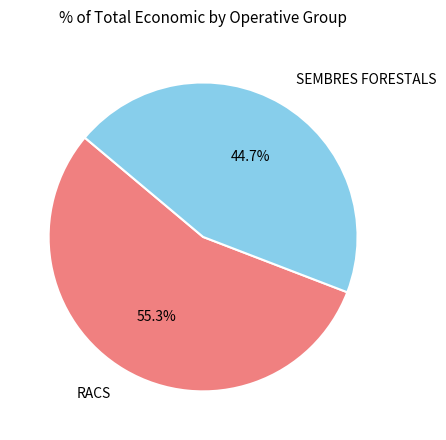

How many segments does this pie chart have?

2